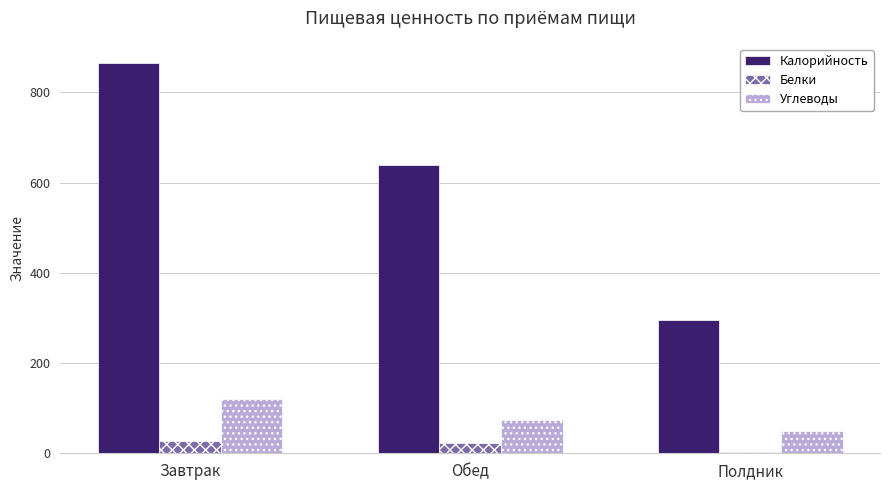

What is the spread (max minus min) of values at Обед?

615.6